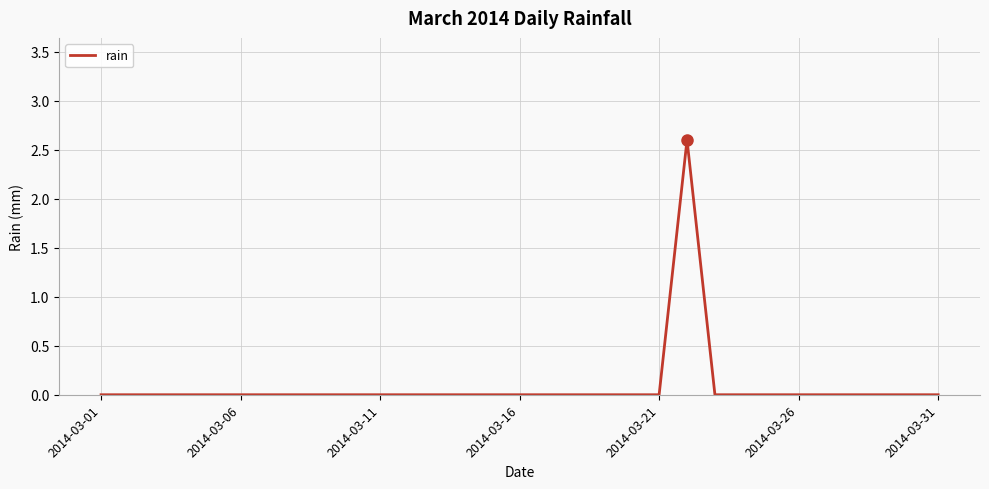

What is the difference between the maximum and minimum values?

2.6